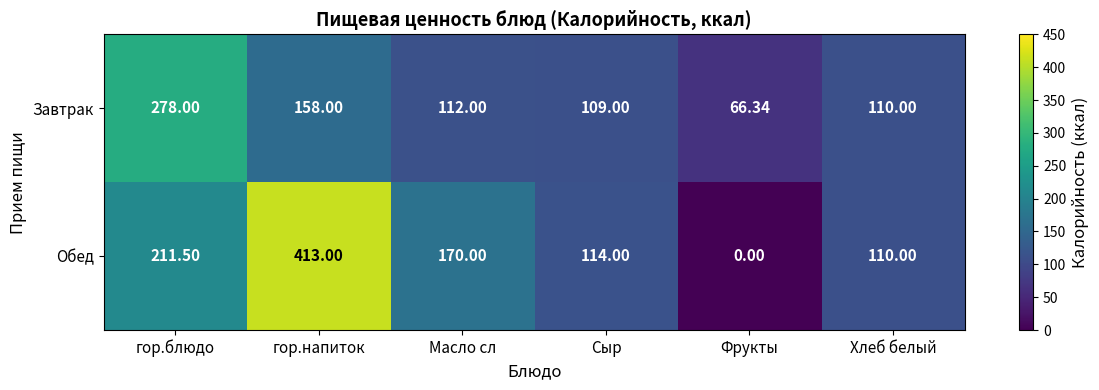

At which label is Завтрак closest to 172?

гор.напиток